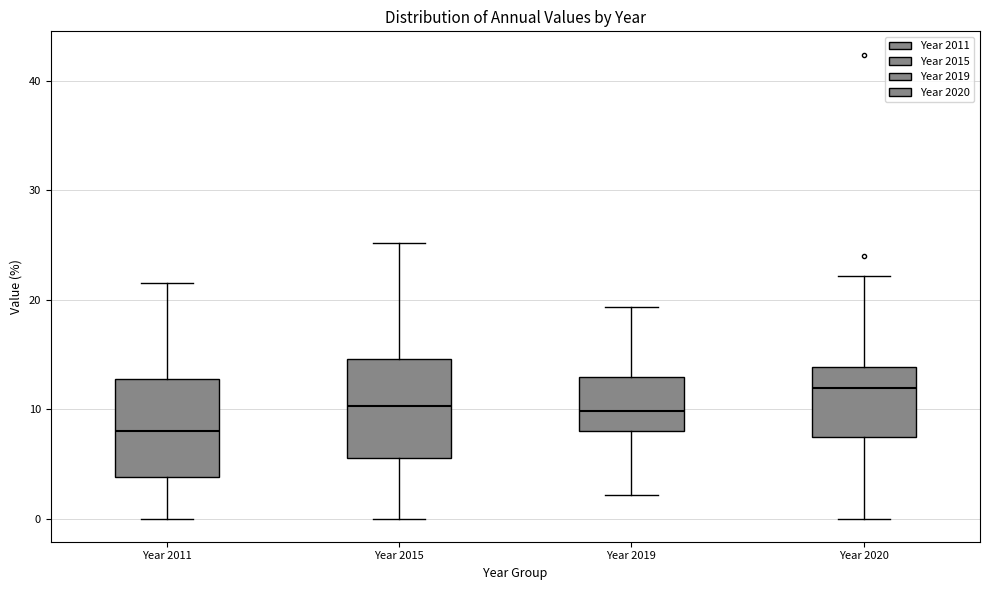

Which box has the highest median line?

Year 2020